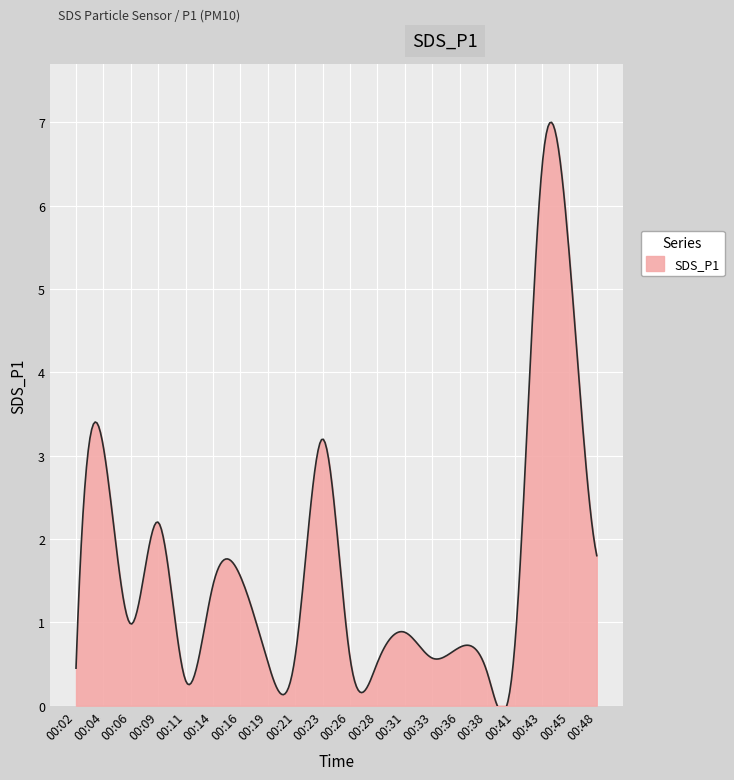

The chart shows a value of 0.5 at 00:06. True or false?

False